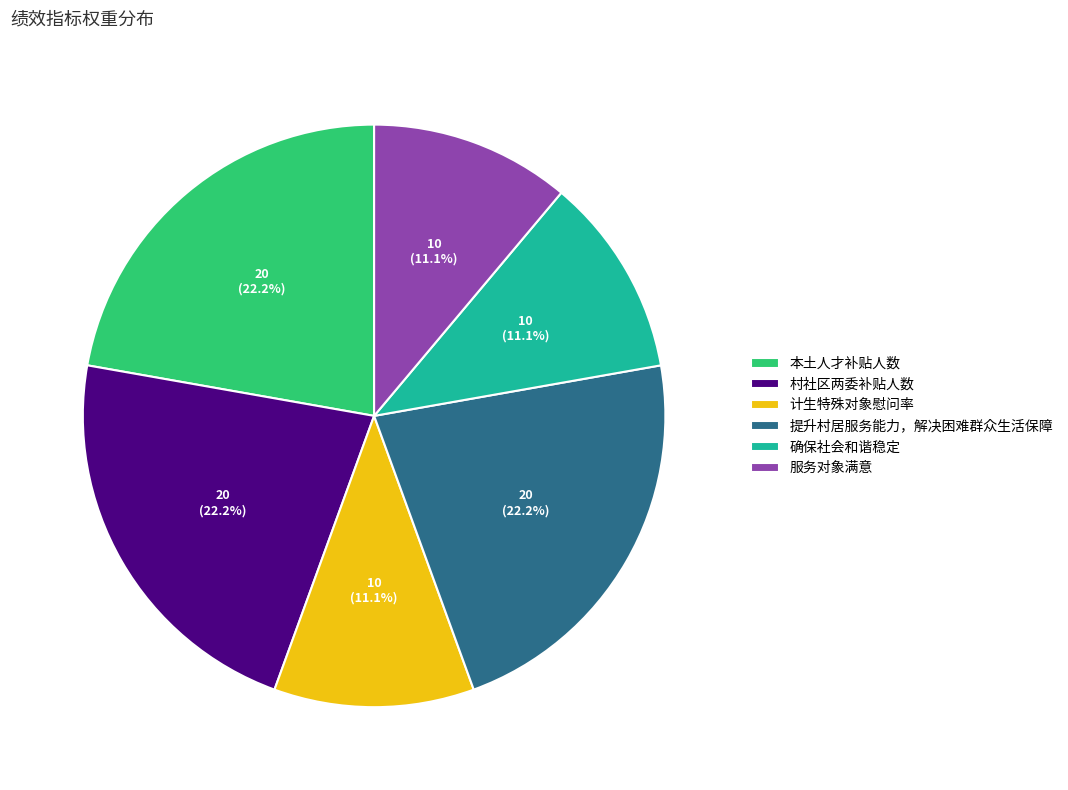

How much of the chart is everything except 提升村居服务能力，解决困难群众生活保障?

77.8%